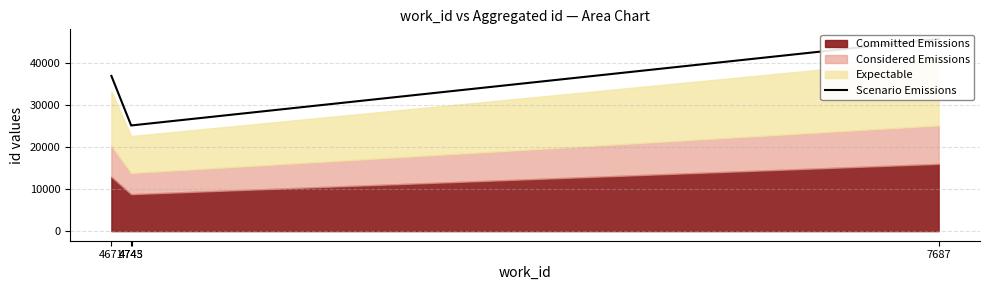

Reading left to right, list all the values displayed in this chart.

4671=36885	4743=25116	4745=25121	7687=45669